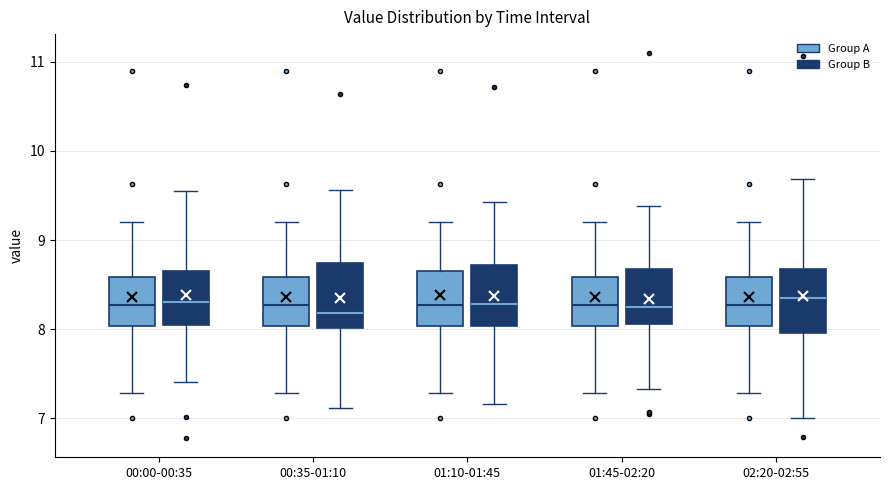

Reading left to right, read every box against the y-axis: the position of its median line, the range the box covers, and the ends of its whiskers. The values are not printed on the chart, so give them approximately, as read against the axis.

00:00-00:35 (Group A): median 8.3, box 8.0 to 8.6, whiskers 7.3 to 9.2
00:00-00:35 (Group B): median 8.3, box 8.0 to 8.7, whiskers 7.4 to 9.6
00:35-01:10 (Group A): median 8.3, box 8.0 to 8.6, whiskers 7.3 to 9.2
00:35-01:10 (Group B): median 8.2, box 8.0 to 8.7, whiskers 7.1 to 9.6
01:10-01:45 (Group A): median 8.3, box 8.0 to 8.7, whiskers 7.3 to 9.2
01:10-01:45 (Group B): median 8.3, box 8.0 to 8.7, whiskers 7.2 to 9.4
01:45-02:20 (Group A): median 8.3, box 8.0 to 8.6, whiskers 7.3 to 9.2
01:45-02:20 (Group B): median 8.2, box 8.1 to 8.7, whiskers 7.3 to 9.4
02:20-02:55 (Group A): median 8.3, box 8.0 to 8.6, whiskers 7.3 to 9.2
02:20-02:55 (Group B): median 8.3, box 8.0 to 8.7, whiskers 7.0 to 9.7